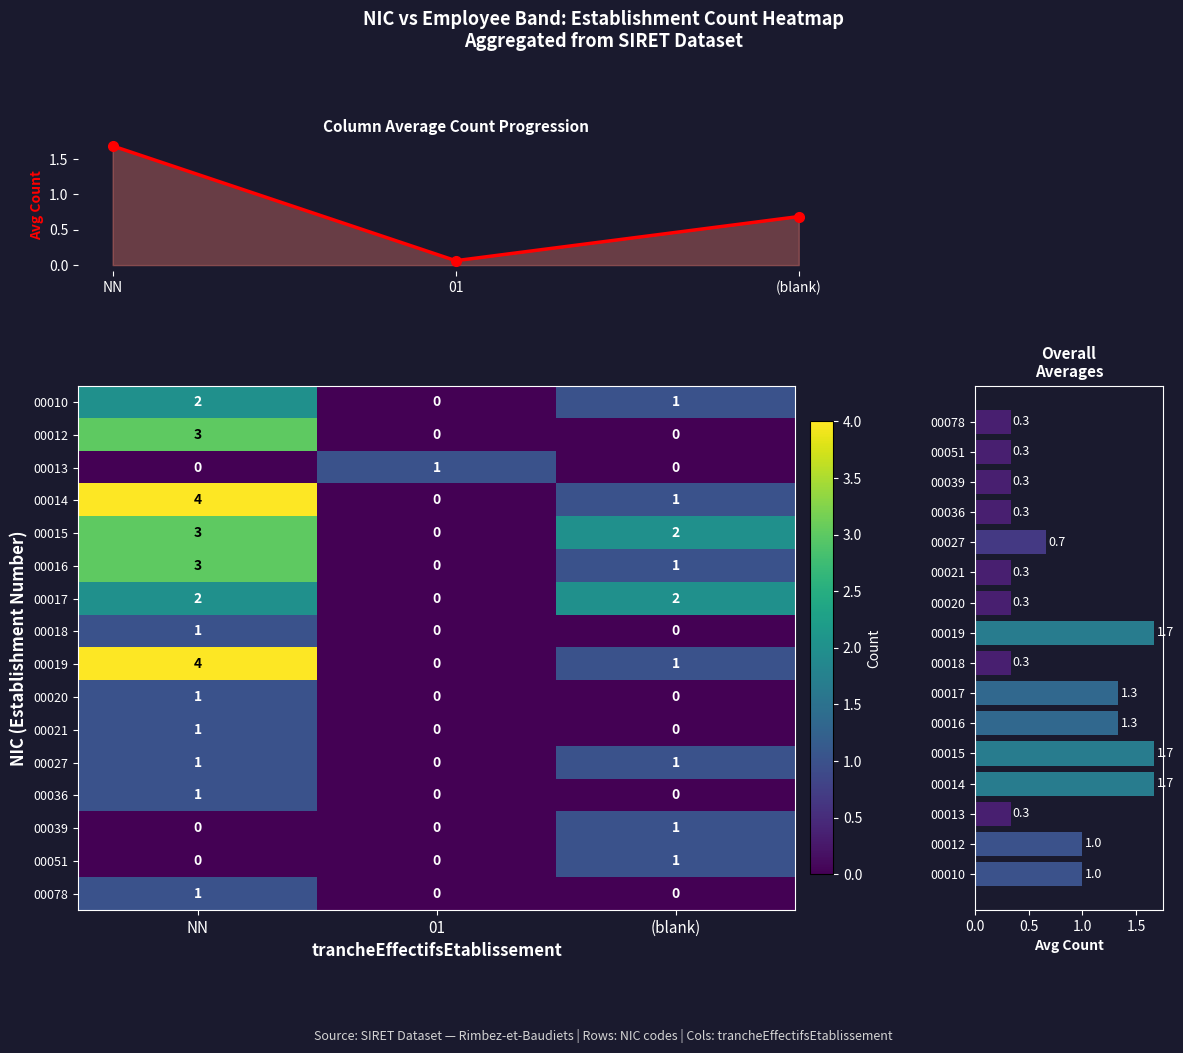

The value of 00018 at NN is 0. True or false?

False